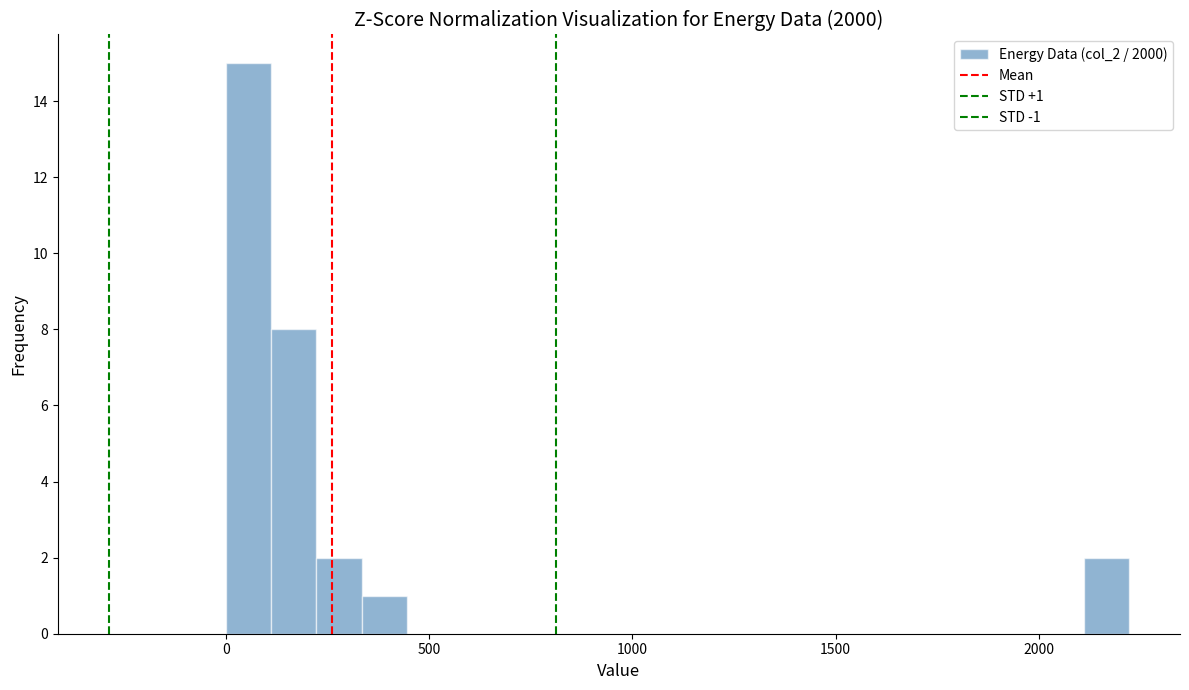

Around what value on the x-axis is the tallest bar? Give the approximate position of its centre, as read against the axis.

50